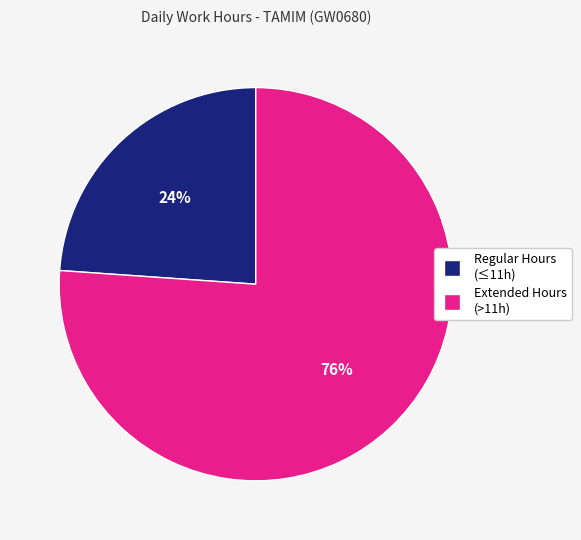

Is the sum of Extended Hours (>11h) and Regular Hours (≤11h) greater than half?

Yes